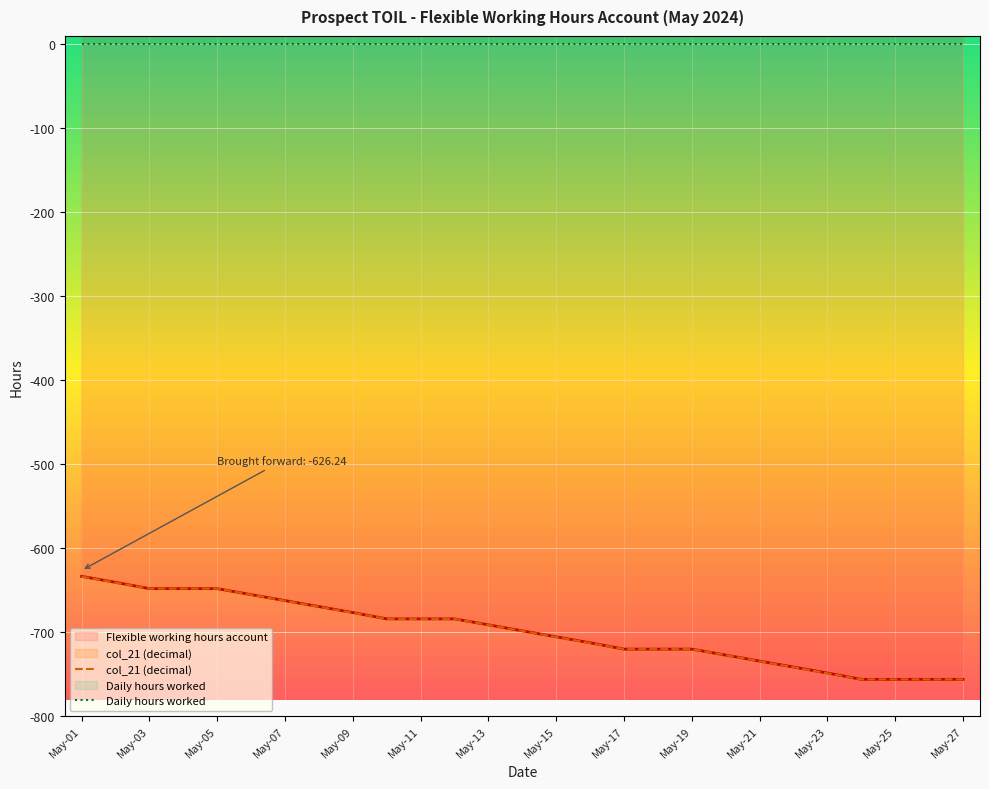

True or false: Daily hours worked and col_21 (decimal) cross at least once.

False